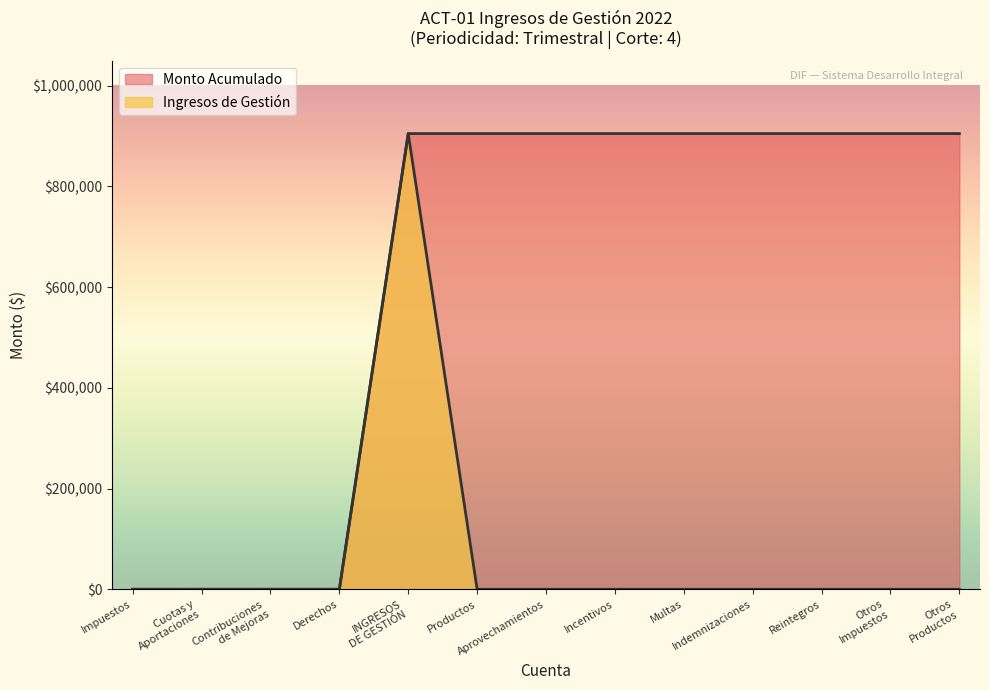

Rank the series at Indemnizaciones from lowest to highest value.

Ingresos de Gestión, Monto Acumulado